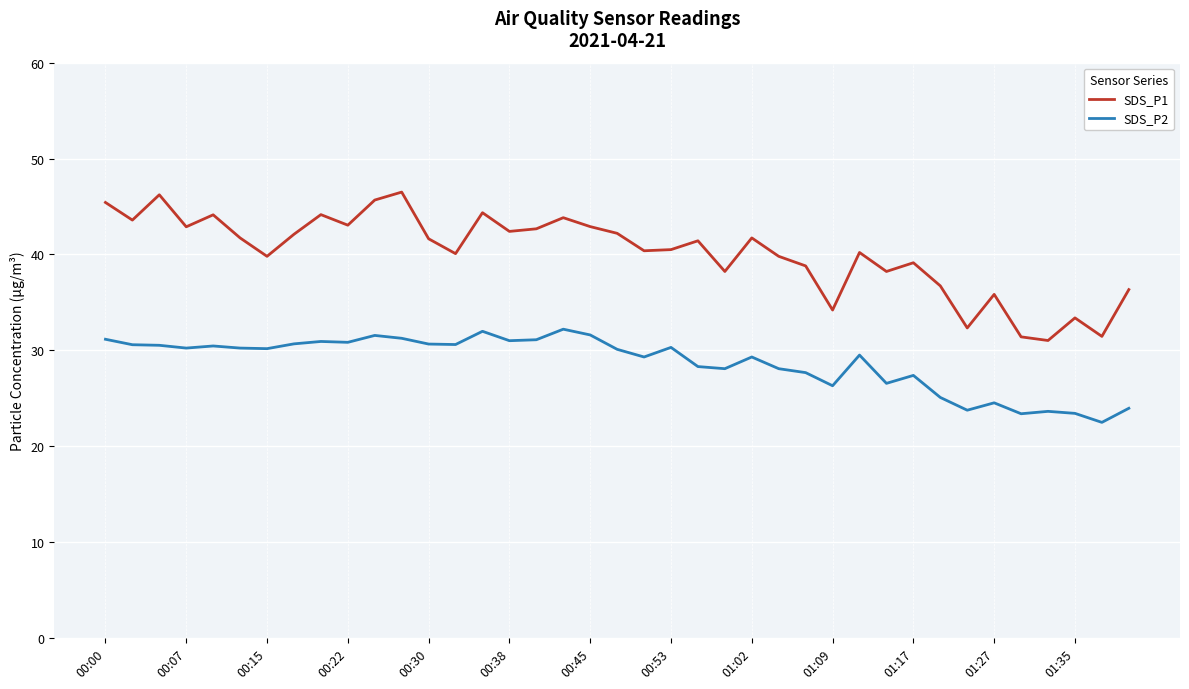

In SDS_P2, how many points are lower than both neighbors (excluding endpoints)?

12